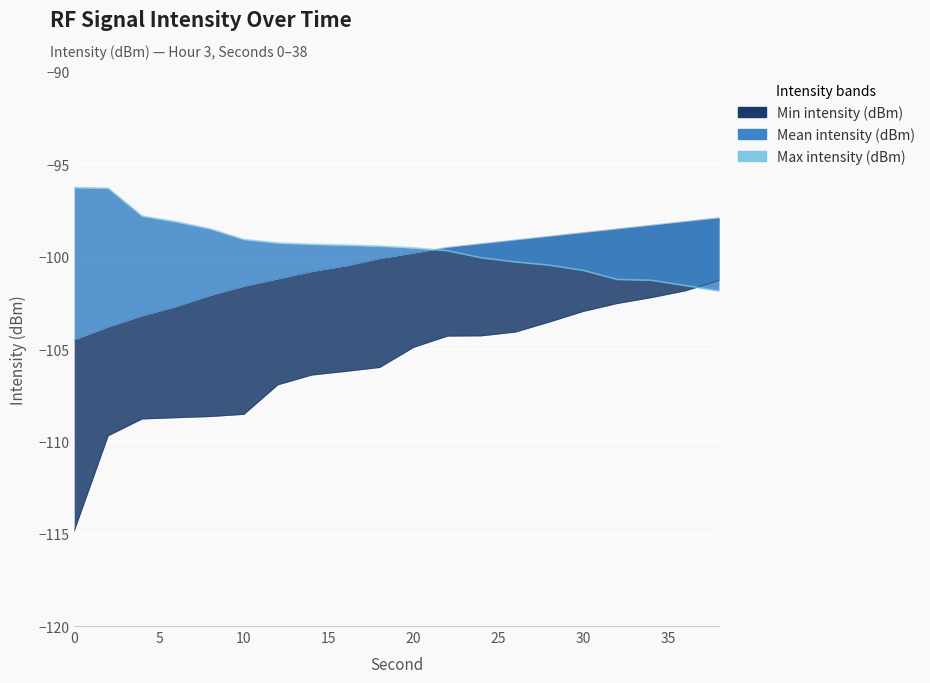

Between 20 and 28, which is larger?

28